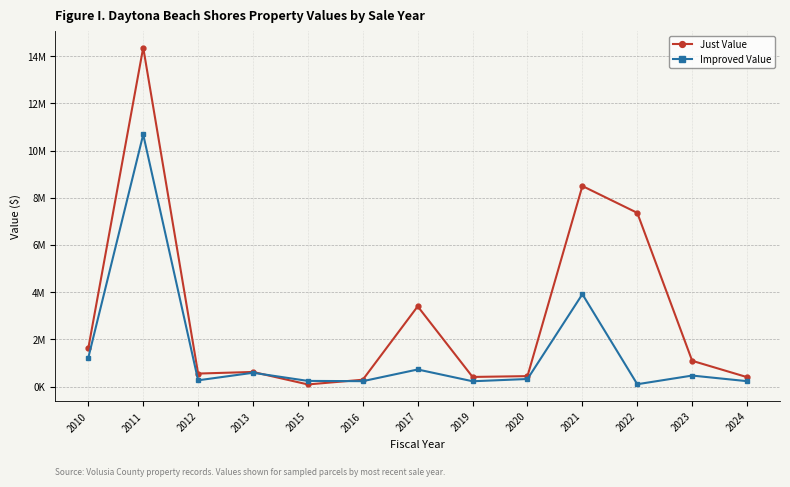

What is the value of the Improved Value point at the 3rd from the left?

265408